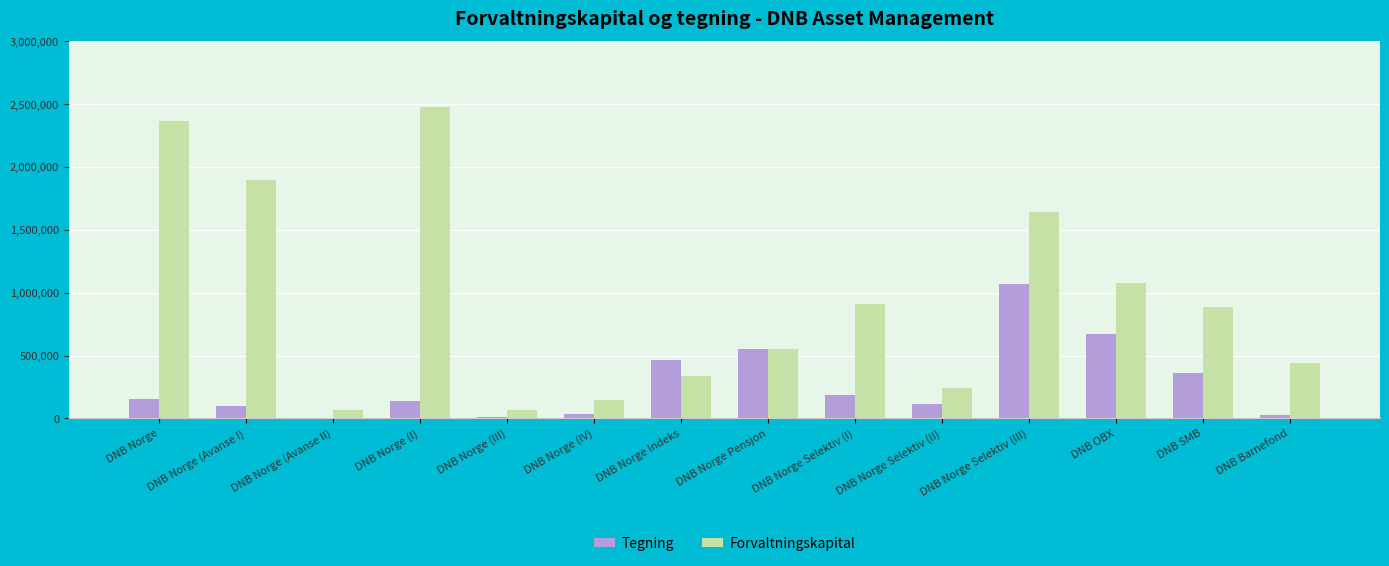

At which label is Tegning closest to 534805?

DNB Norge Pensjon